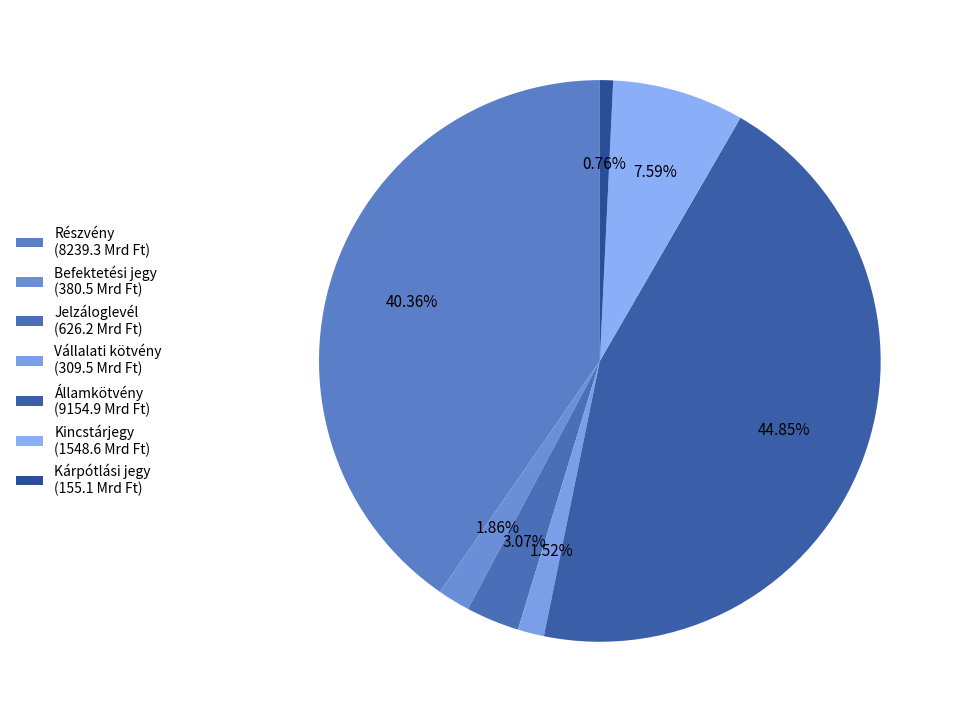

Which has a higher value, Befektetési jegy or Kincstárjegy?

Kincstárjegy